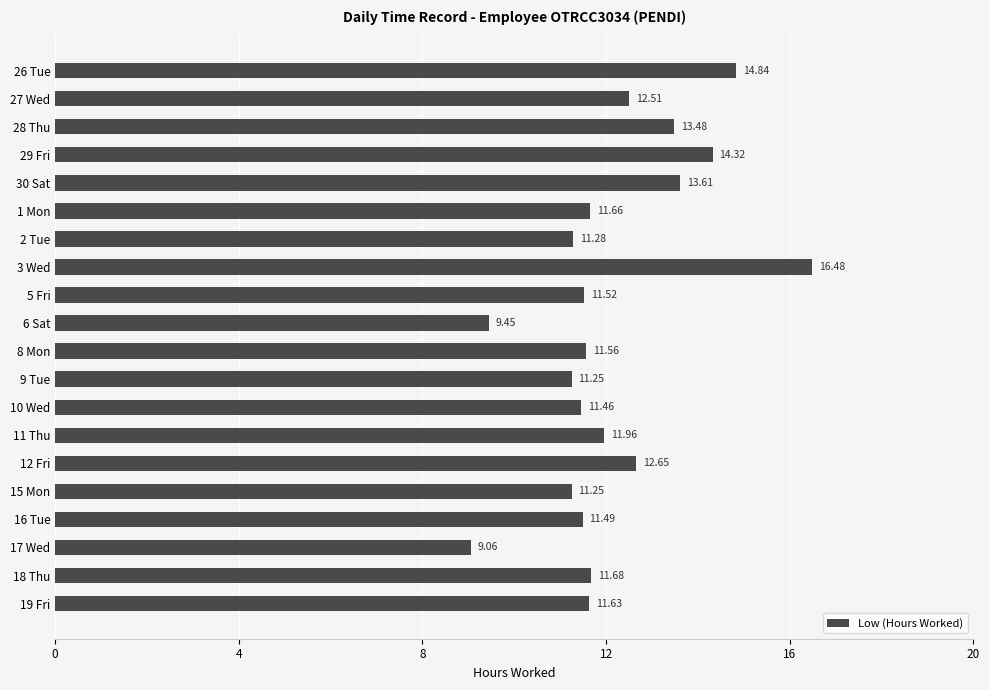

What is the change in value from 3 Wed to 18 Thu?

-4.8